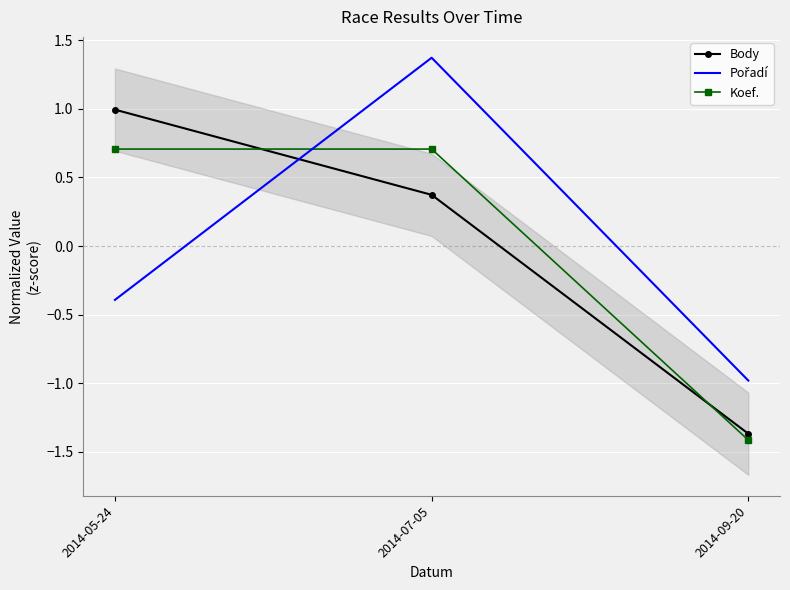

Count the number of data series in this chart.

3